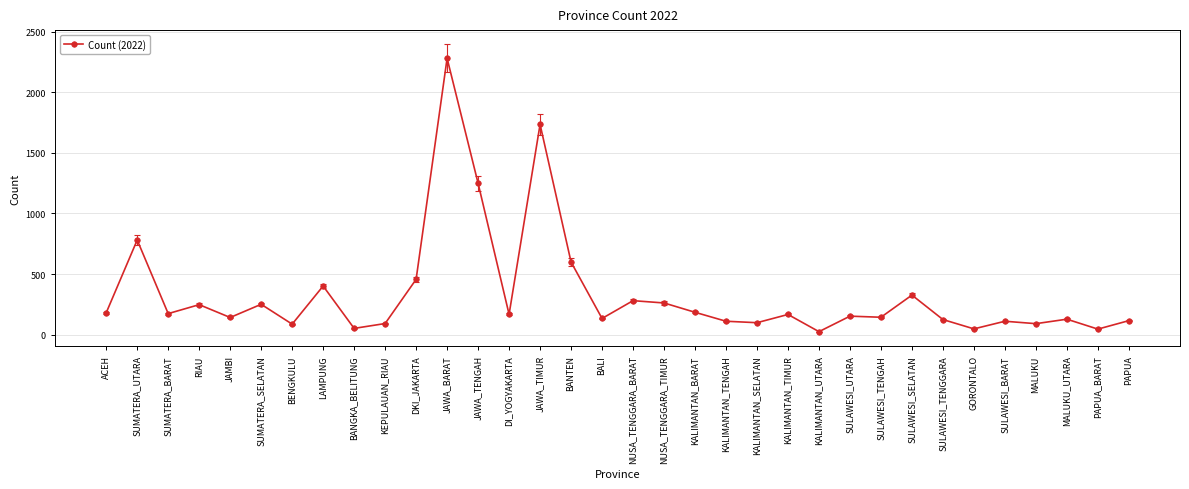

At which label is the value closest to 1153?

JAWA_TENGAH